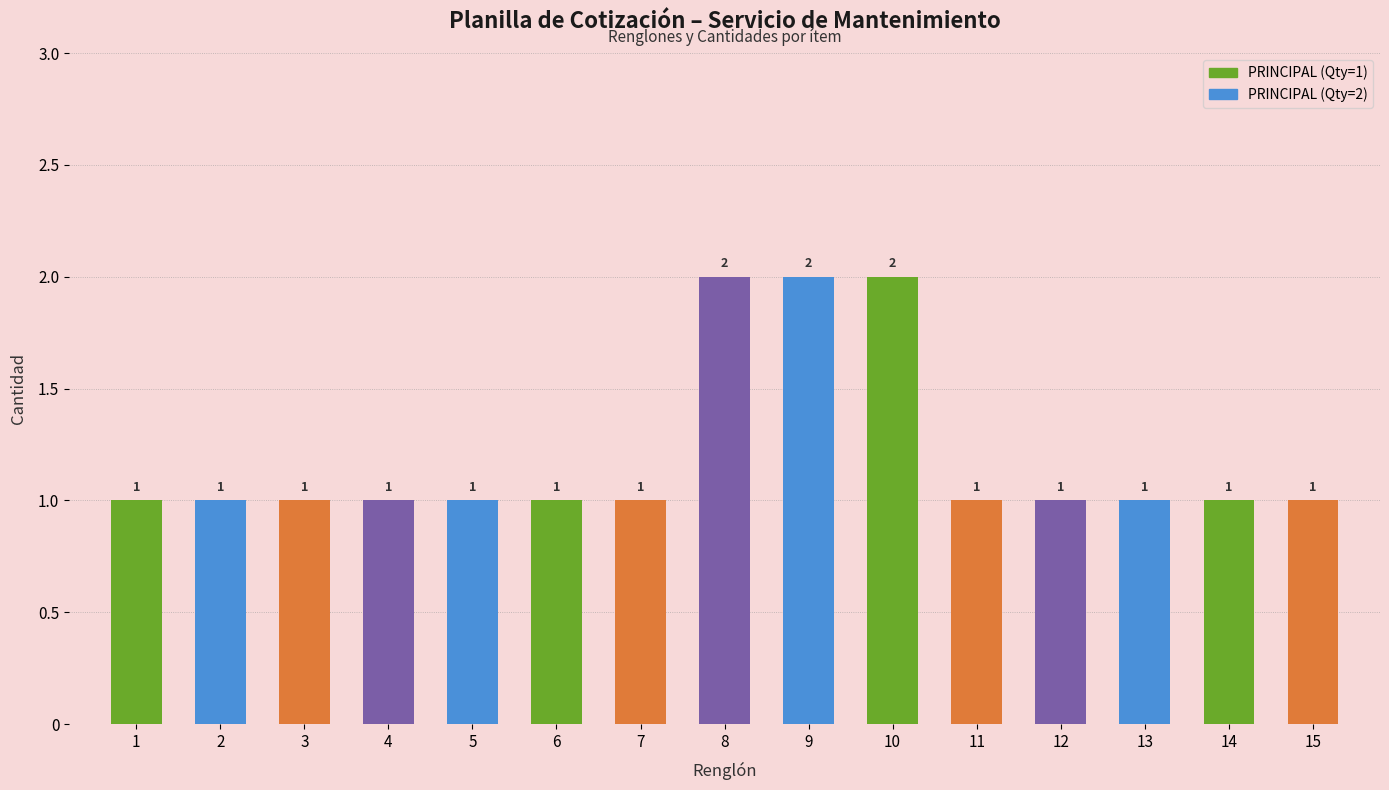

List the labels in order of value, largest first.

8, 9, 10, 1, 2, 3, 4, 5, 6, 7, 11, 12, 13, 14, 15